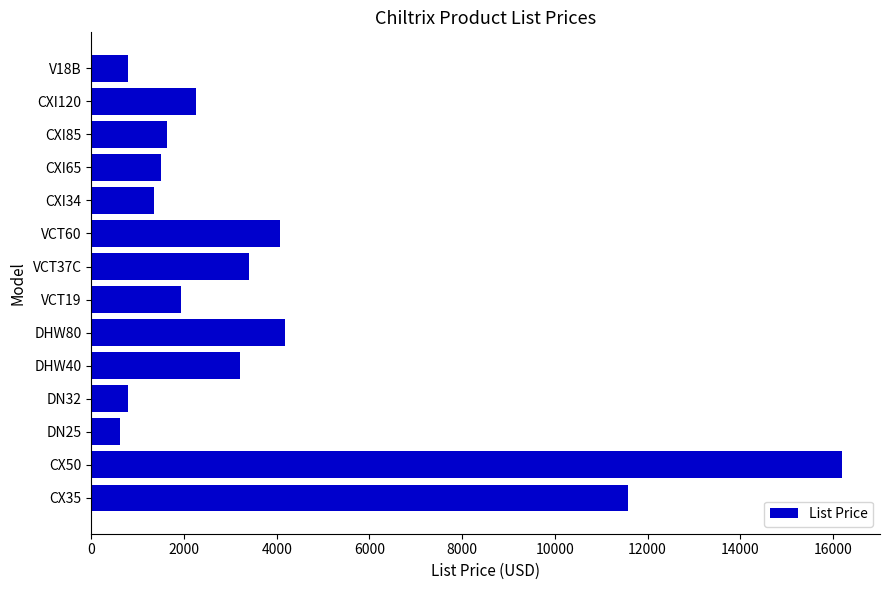

Is it true that the value at CXI34 is 813?

False